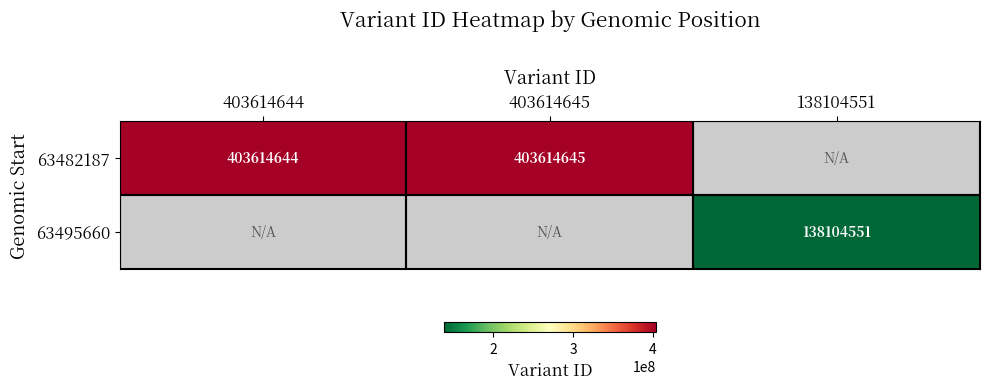

At which category does the chart reach its peak across all series?

403614645